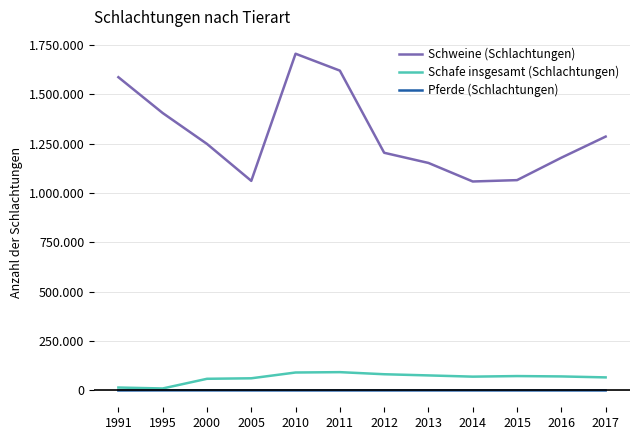

Reading right to left, extract all data points from this chart.

Schweine (Schlachtungen): 2017=1285880	2016=1178898	2015=1065339	2014=1058451	2013=1152346	2012=1203906	2011=1619927	2010=1705534	2005=1061622	2000=1248759	1995=1405200	1991=1586628
Schafe insgesamt (Schlachtungen): 2017=66277	2016=71165	2015=72974	2014=70096	2013=76298	2012=82247	2011=92830	2010=91047	2005=61727	2000=59173	1995=10166	1991=14957
Pferde (Schlachtungen): 2017=190	2016=225	2015=263	2014=300	2013=351	2012=242	2011=287	2010=289	2005=383	2000=511	1995=473	1991=188